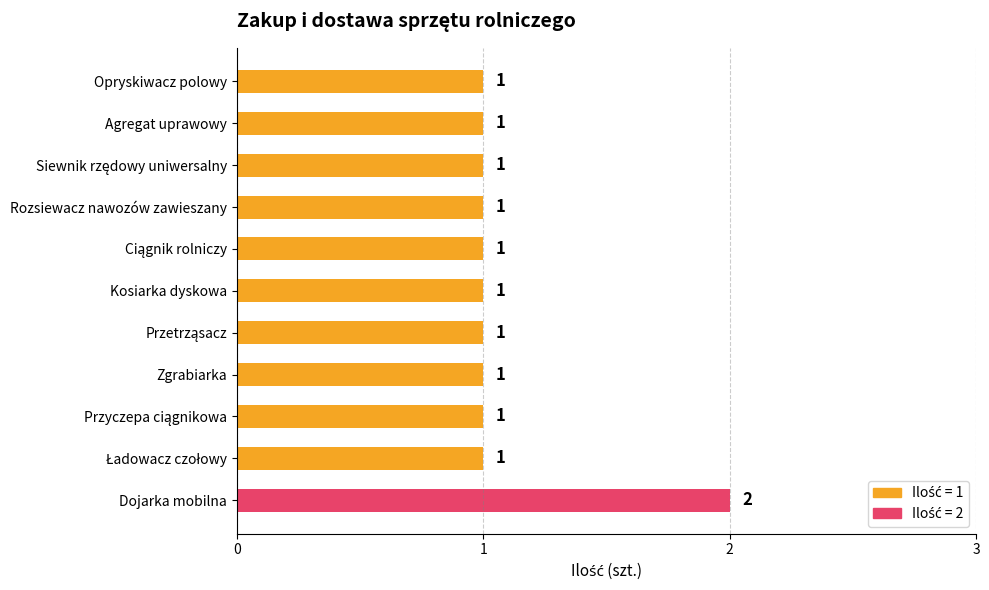

What is the ratio of the value at Opryskiwacz polowy to the value at Zgrabiarka?

1.0